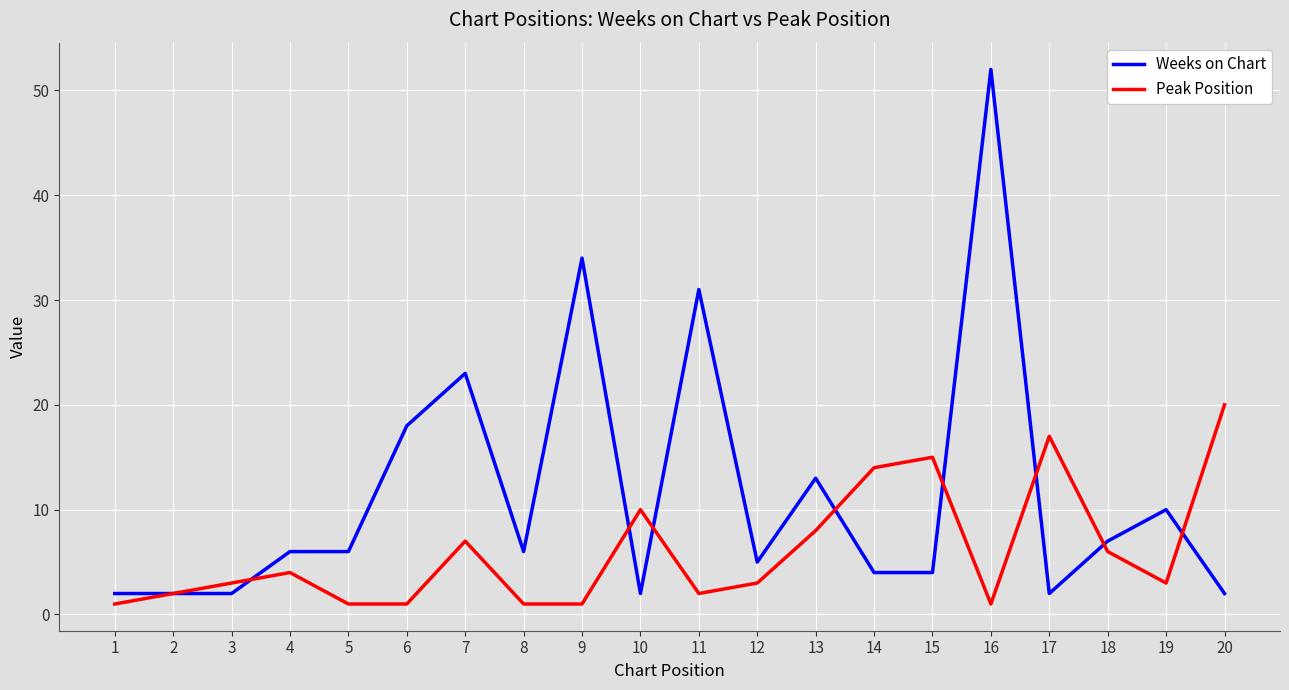

What is the approximate value of Weeks on Chart at 7?

23